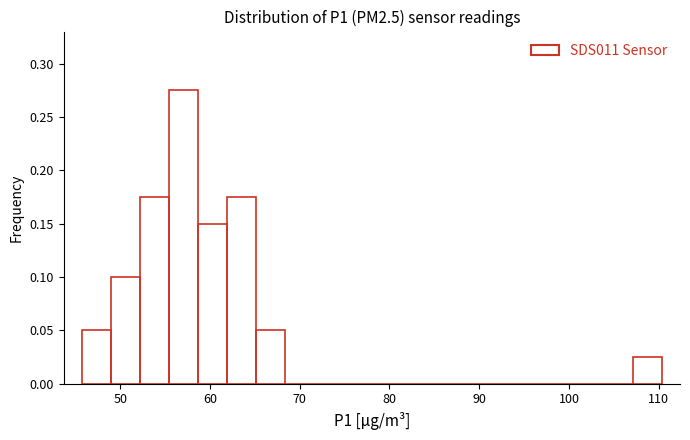

Read against the x-axis, roughly where is the centre of the tallest bar?

57